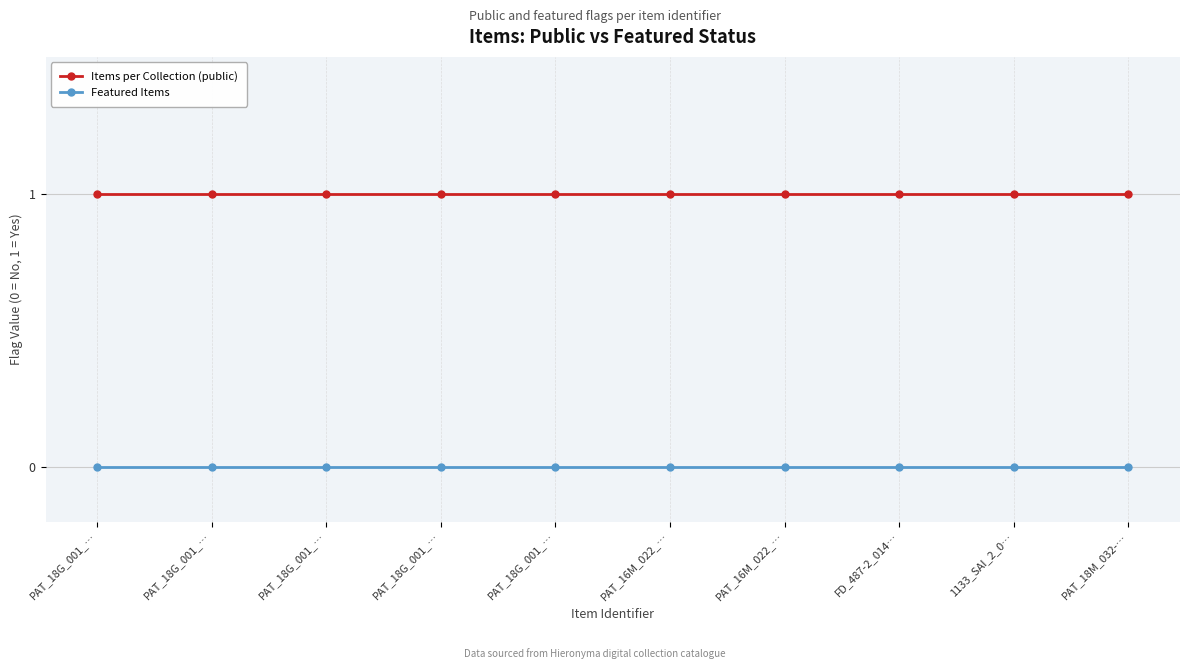

How many lines are shown in the chart?

2